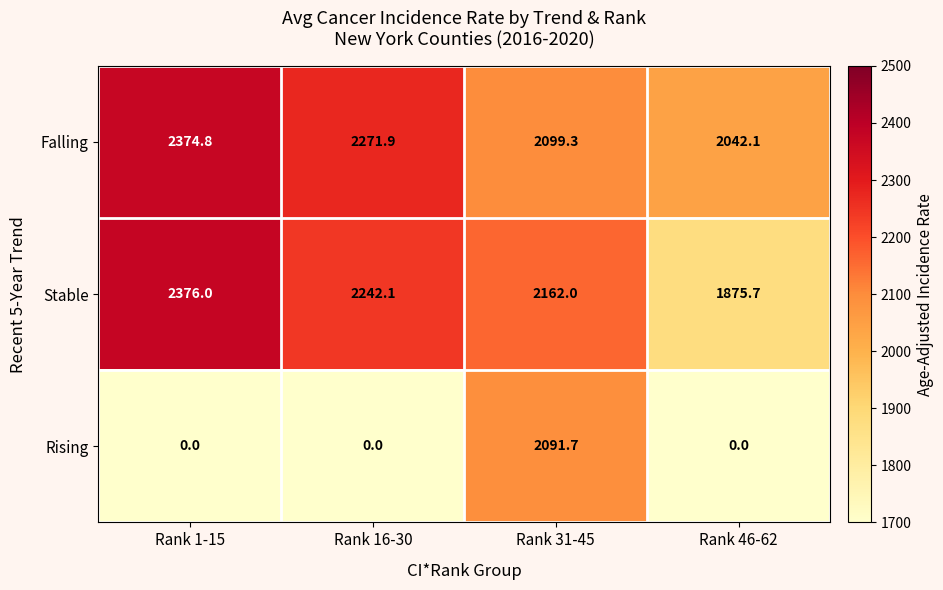

How many Stable values are between 2162 and 2376?

3